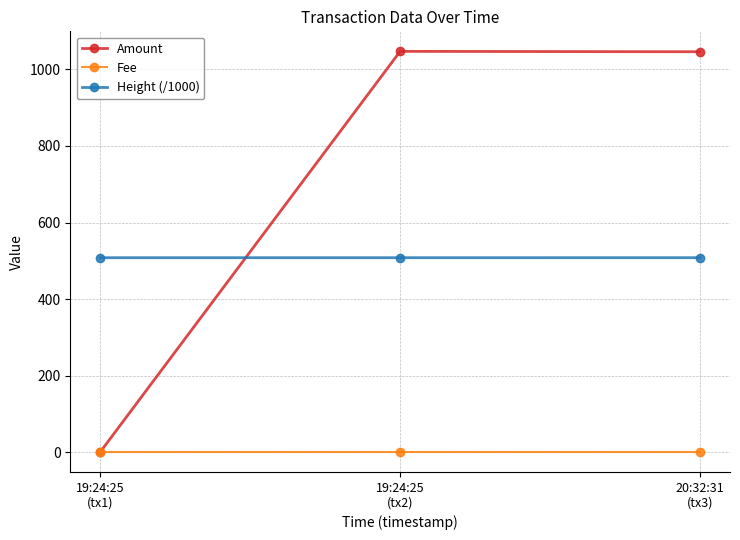

Rank the series by their maximum value, from highest to lowest.

Amount, Height (/1000), Fee